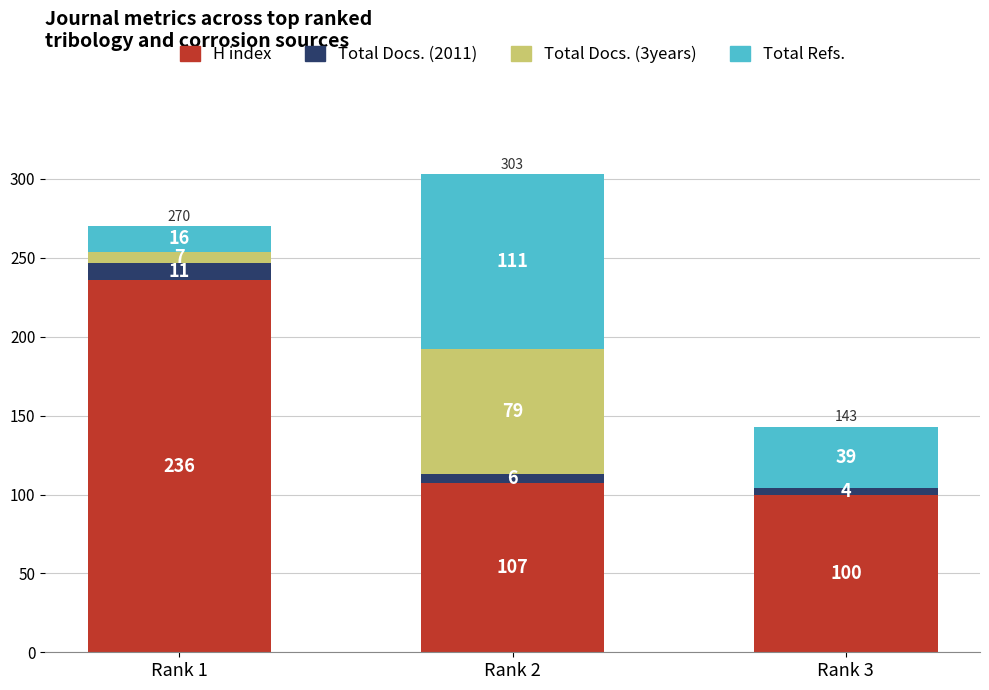

At which category is the sum across all series the highest?

Rank 2